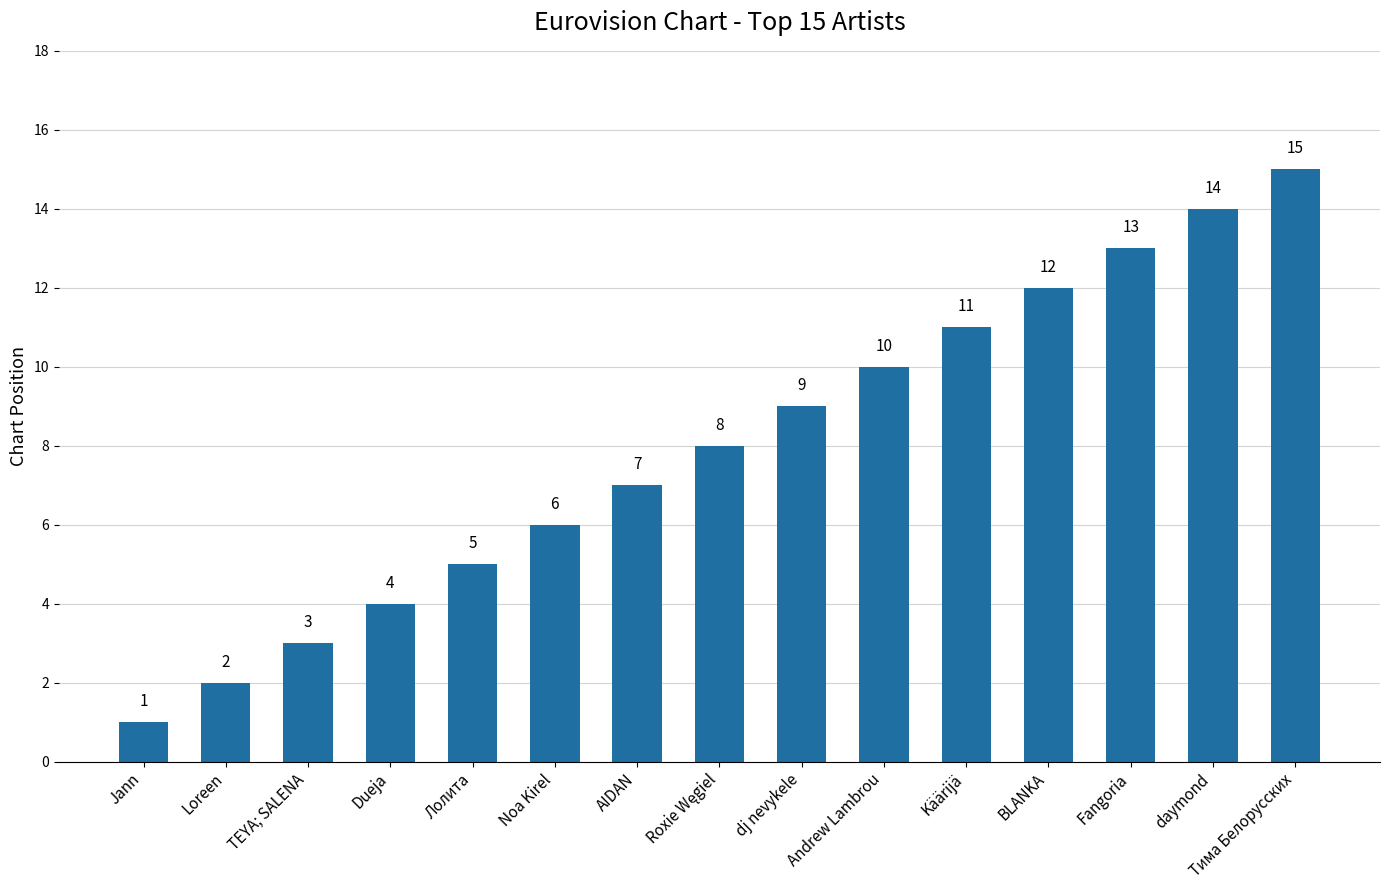

Between daymond and AIDAN, which is larger?

daymond